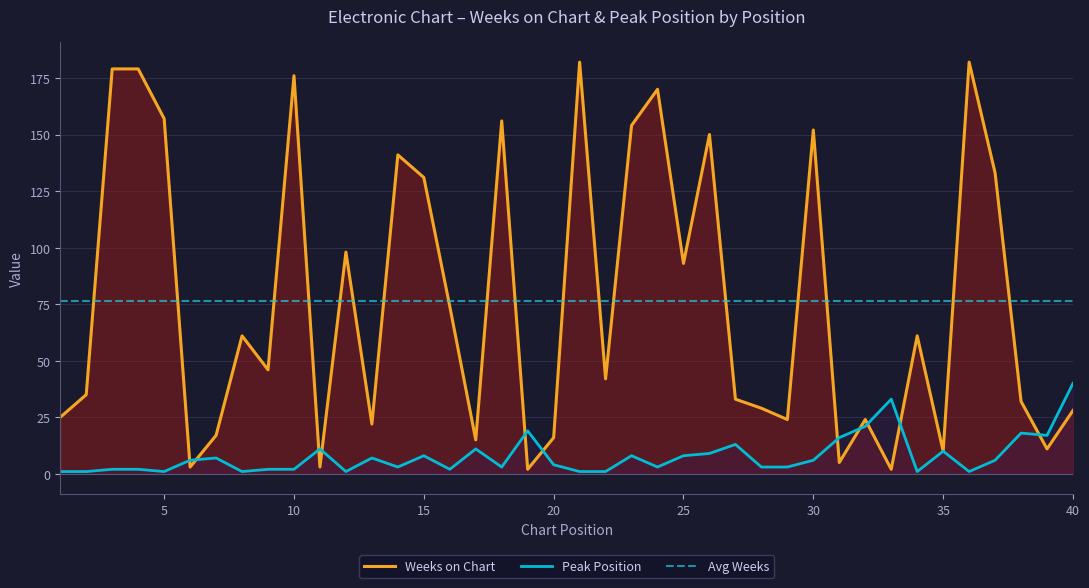

True or false: Avg Weeks and Peak Position intersect in this chart.

False